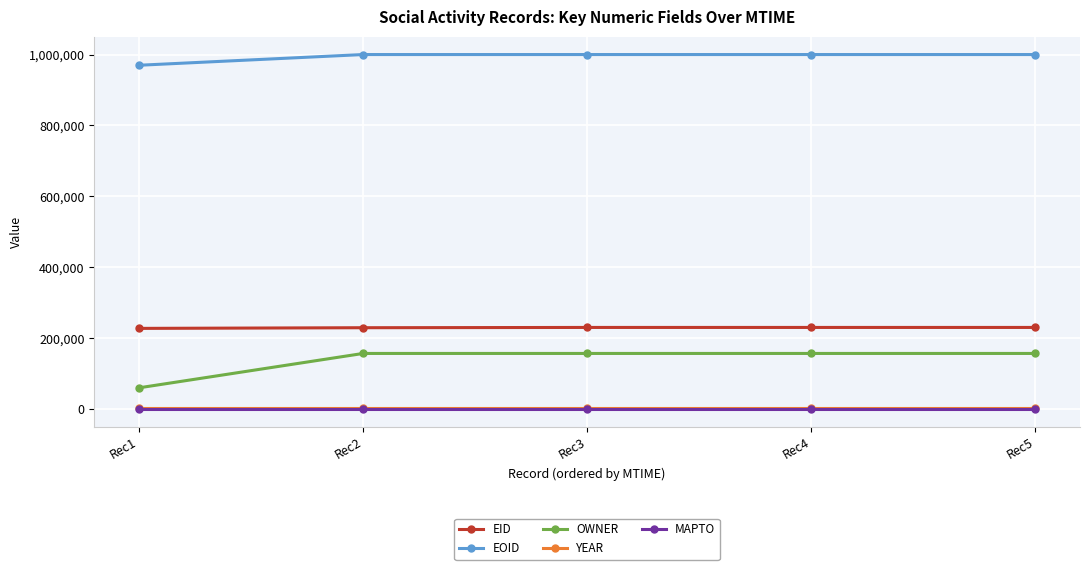

What is the maximum value shown in the chart?

999942